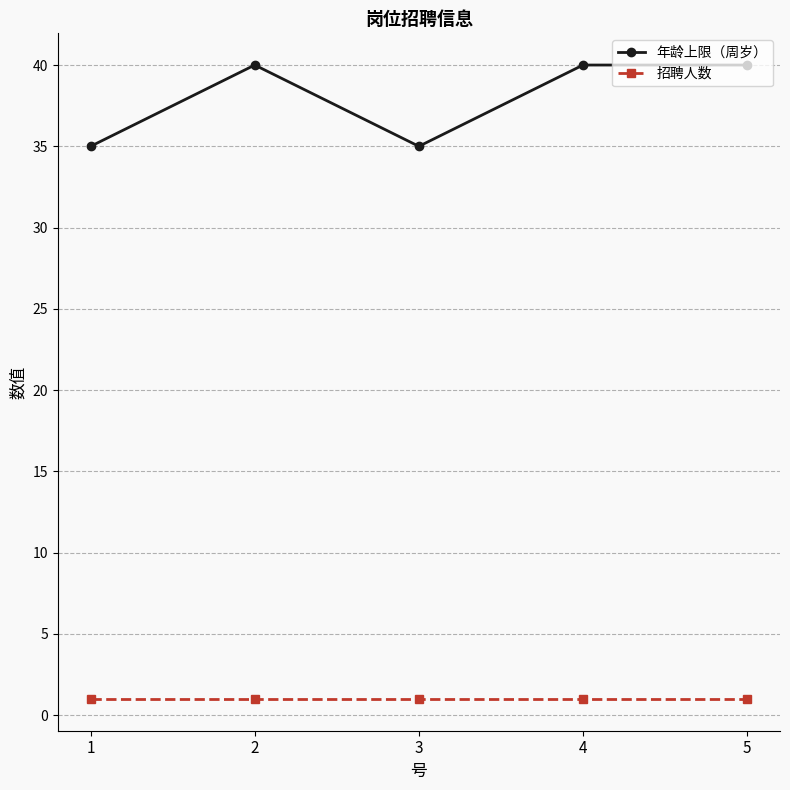

True or false: 招聘人数 has more than 2 points higher than both neighbors.

False